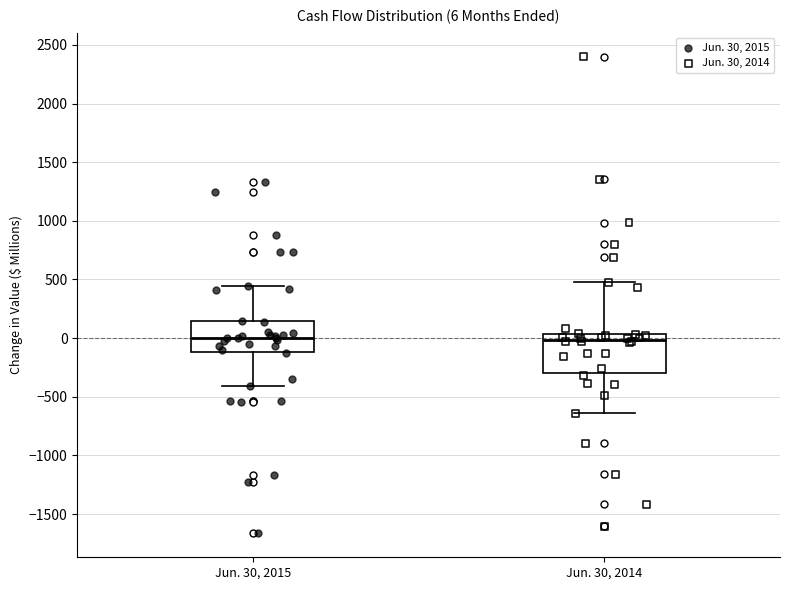

Comparing the boxes themselves (not the whiskers), which one is the tallest?

Jun. 30, 2014